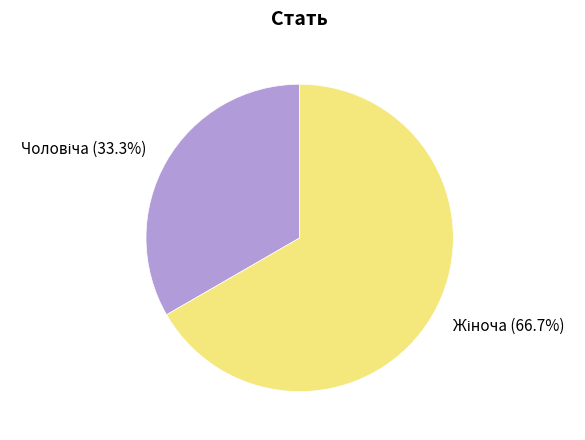

Does any single category account for the majority?

Yes